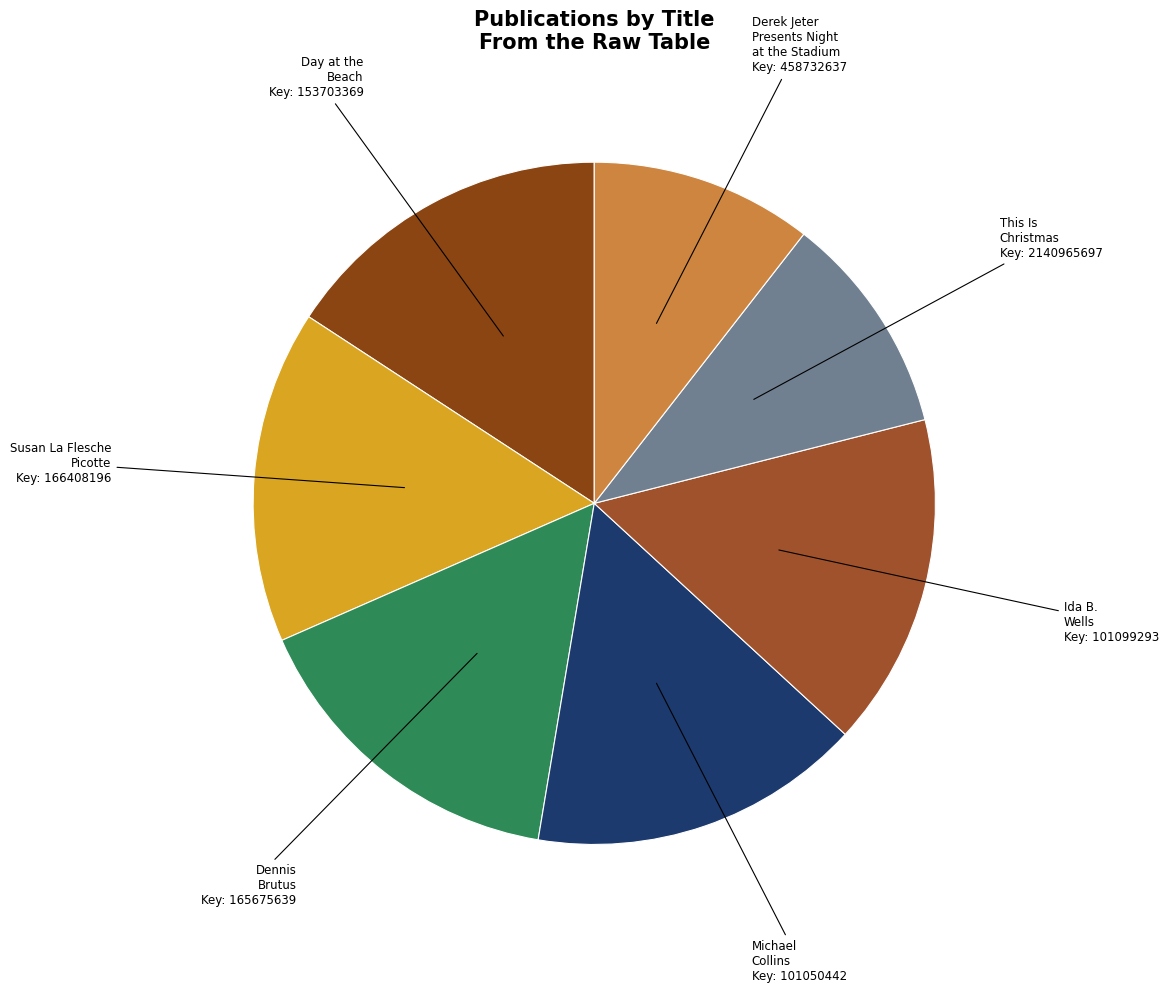

Do Ida B. Wells and This Is Christmas together represent more than half of the pie?

No